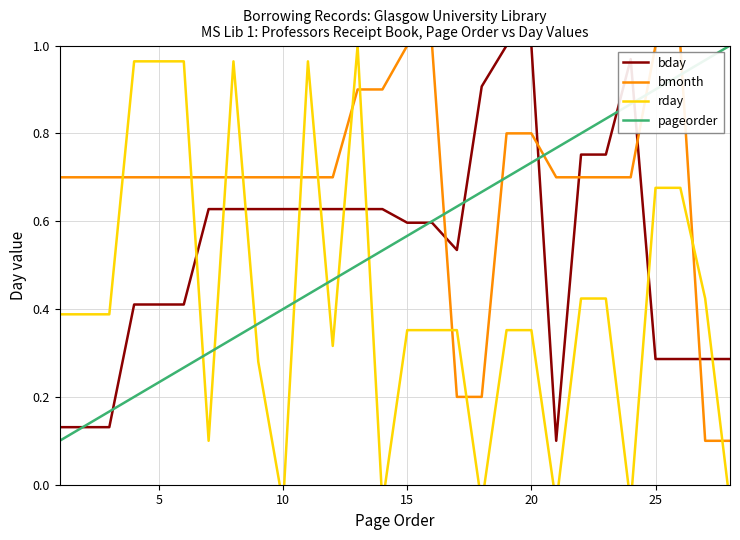

How many lines are shown in the chart?

4